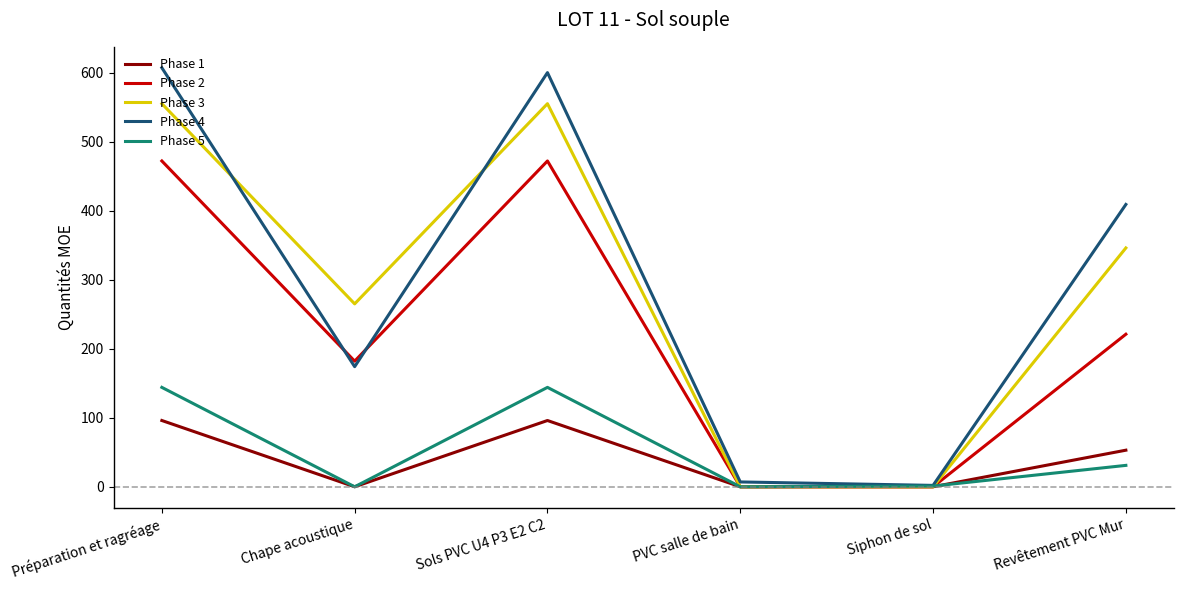

At Sols PVC U4 P3 E2 C2, list the series in order from smallest to largest.

Phase 1, Phase 5, Phase 2, Phase 3, Phase 4